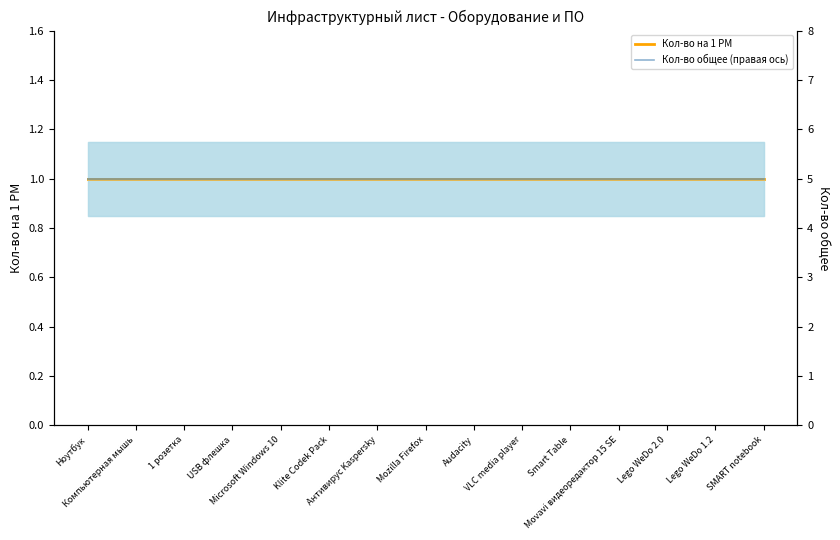

Reading right to left, list all the values displayed in this chart.

Кол-во на 1 РМ: 1	1	1	1	1	1	1	1	1	1	1	1	1	1	1
Кол-во общее (правая ось): 5	5	5	5	5	5	5	5	5	5	5	5	5	5	5